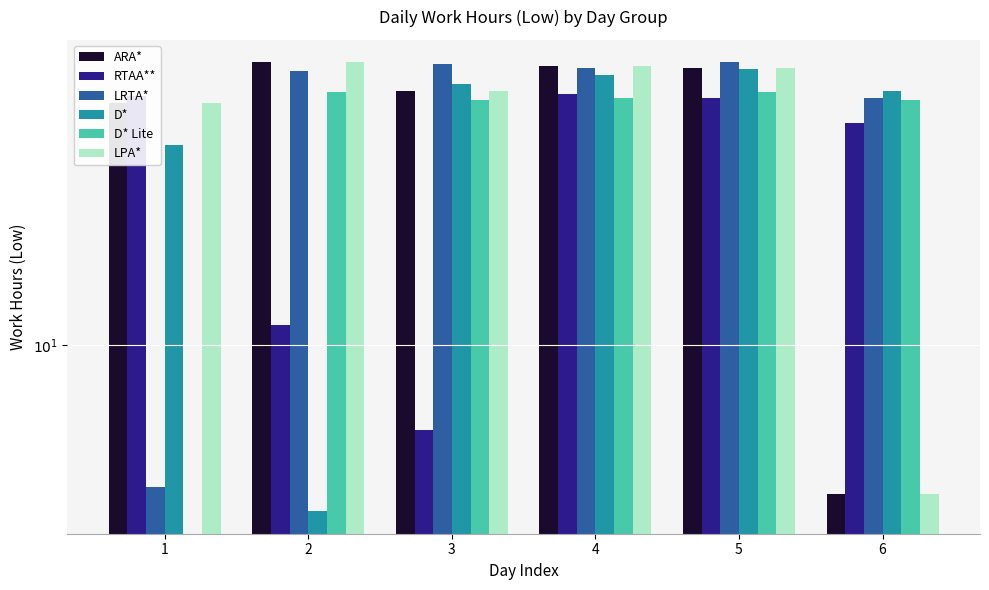

The value of ARA* at 2 is 5.6. True or false?

False